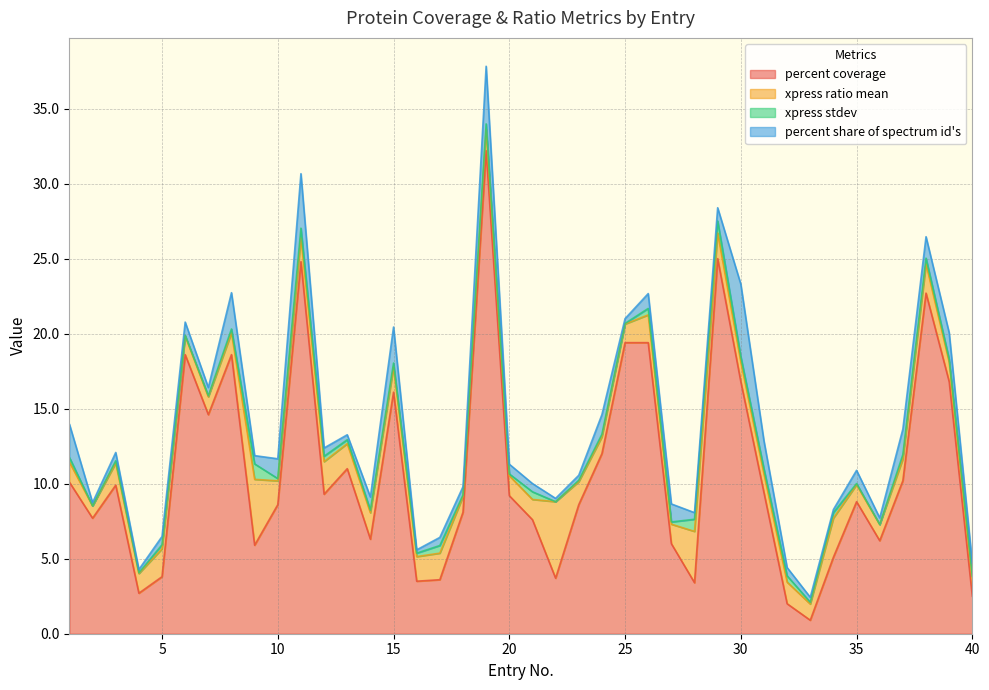

What is the maximum value for xpress ratio mean?

5.1